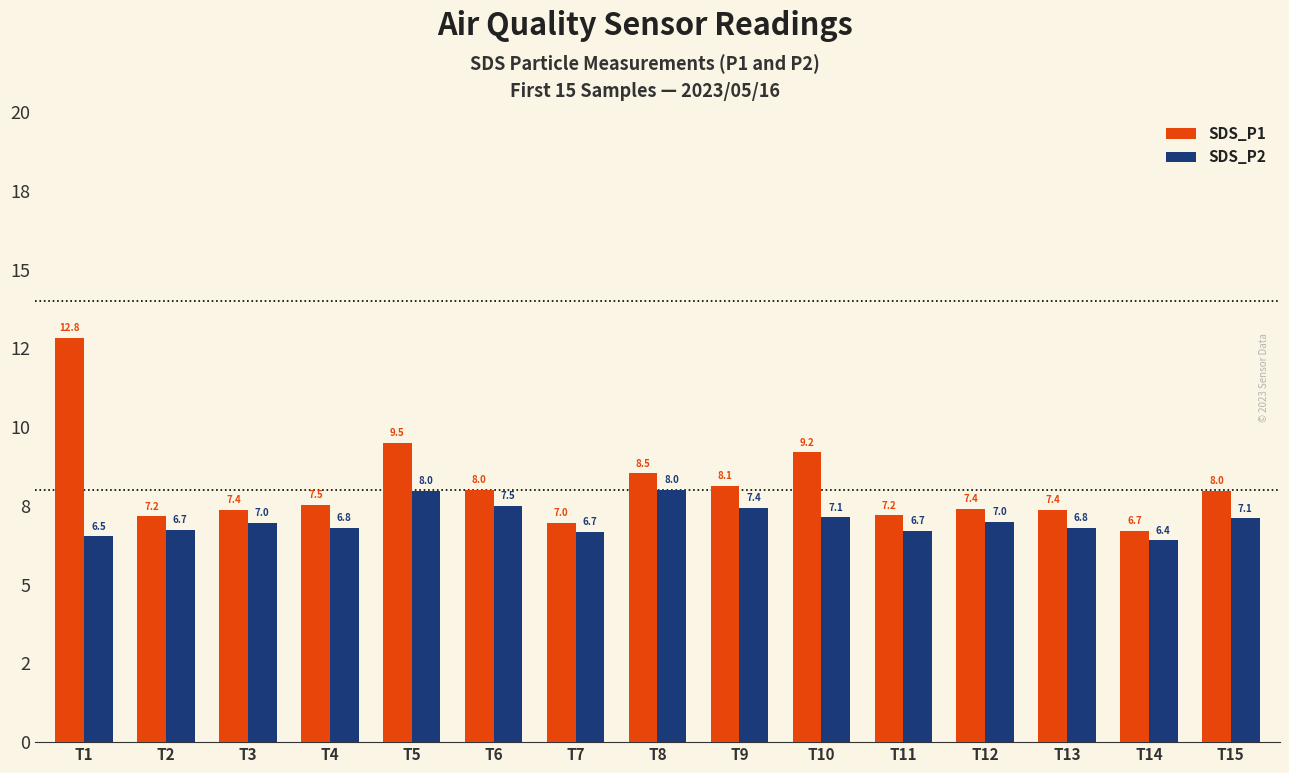

What are all the series names shown in the legend?

SDS_P1, SDS_P2